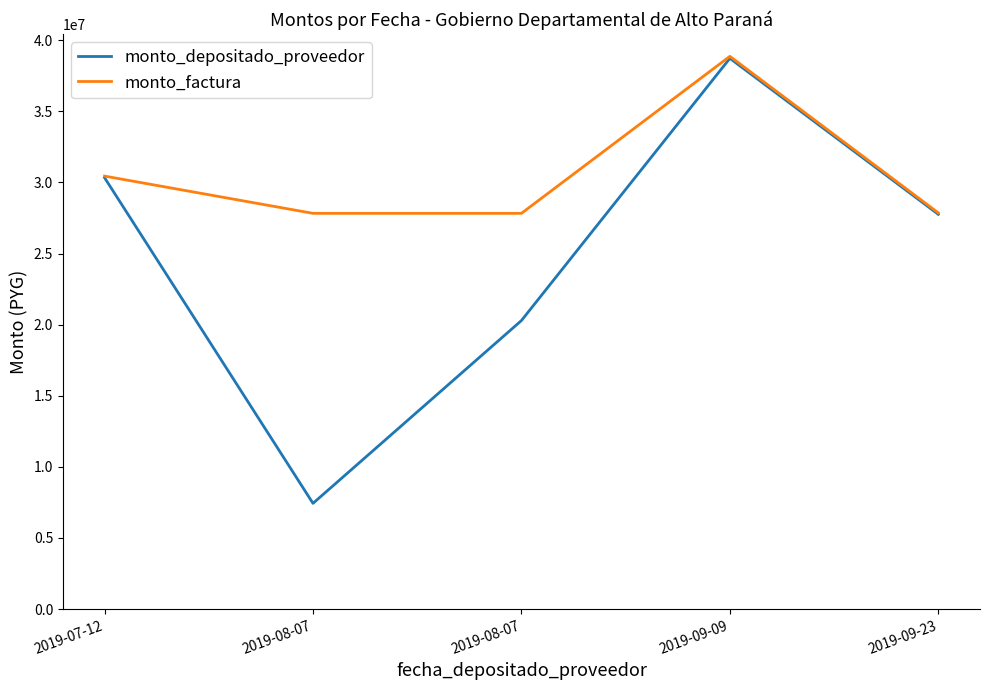

What is the difference between the highest and lowest values at 2019-09-23?

101296